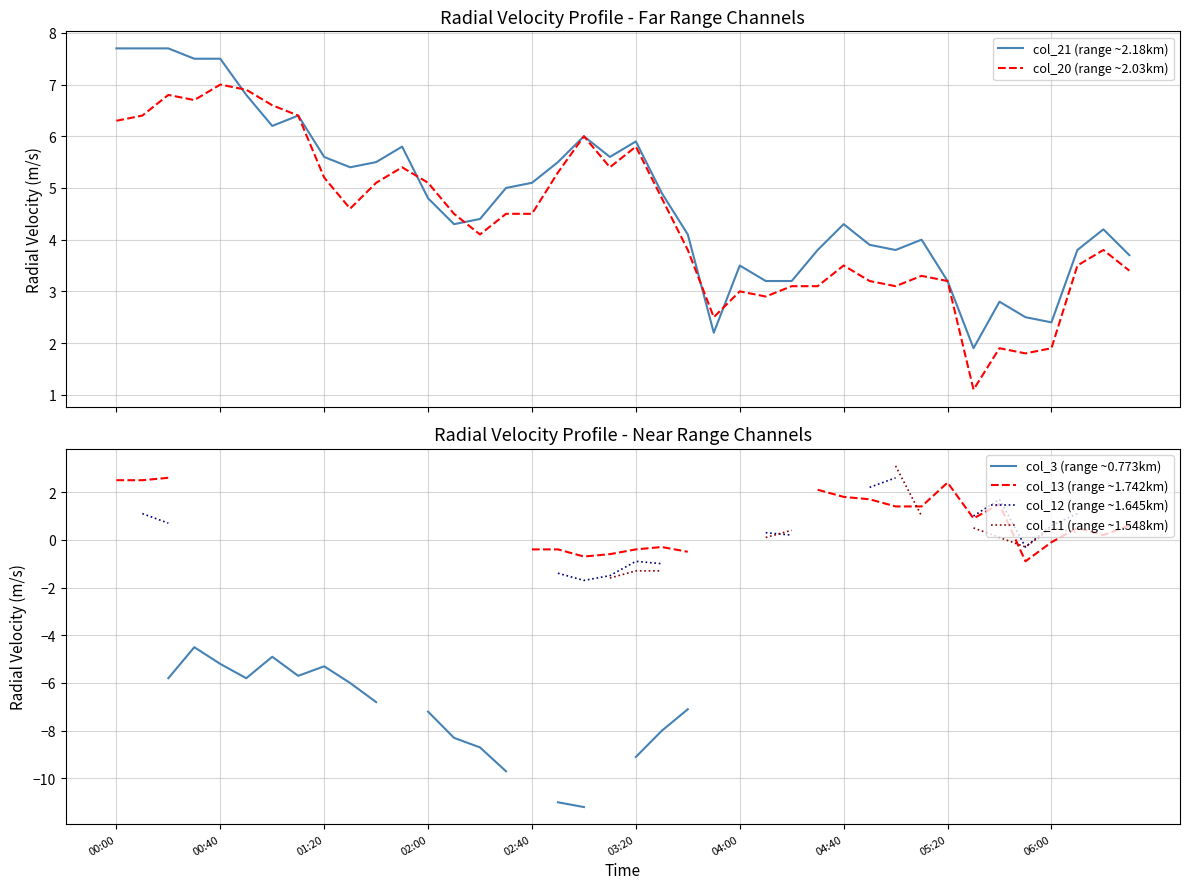

True or false: col_20 (range ~2.03km) and col_13 (range ~1.742km) cross at least once.

False